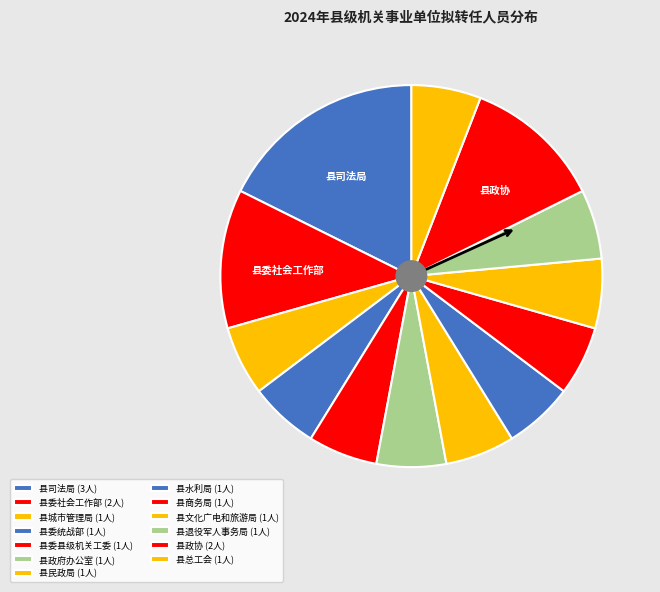

To the nearest percent, what is the difference between the 县委统战部 and 县司法局 slice percentages?

12%